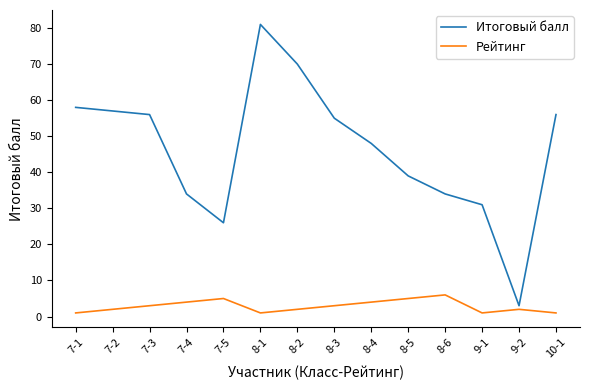

What position from the left is 9-1?

12